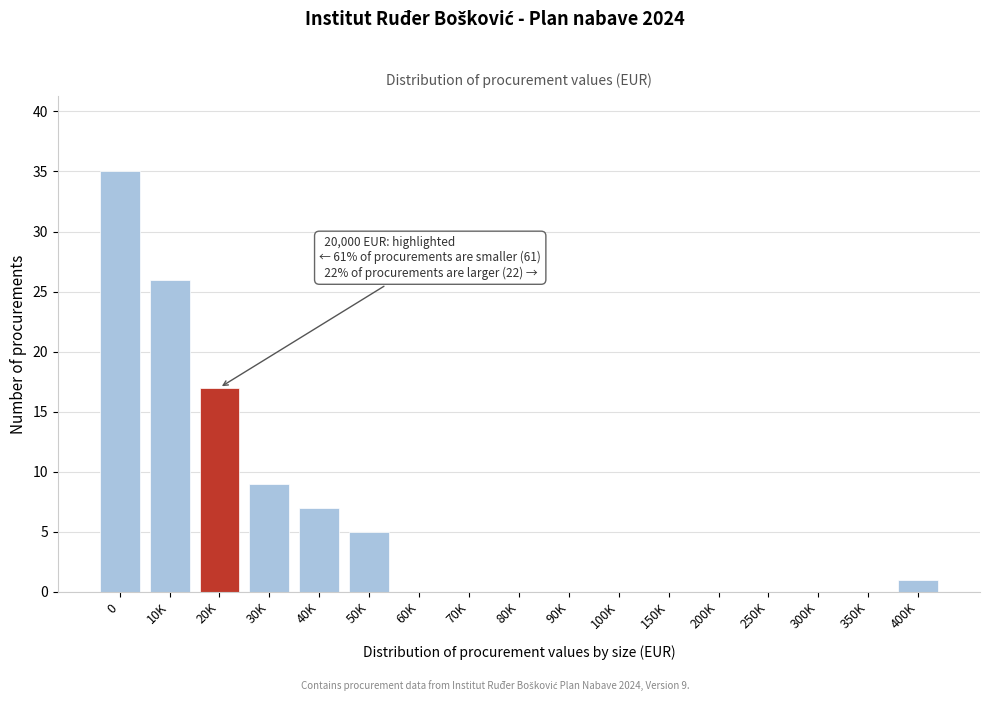

Reading left to right, extract all data points from this chart.

0=35	10K=26	20K=17	30K=9	40K=7	50K=5	60K=0	70K=0	80K=0	90K=0	100K=0	150K=0	200K=0	250K=0	300K=0	350K=0	400K=1